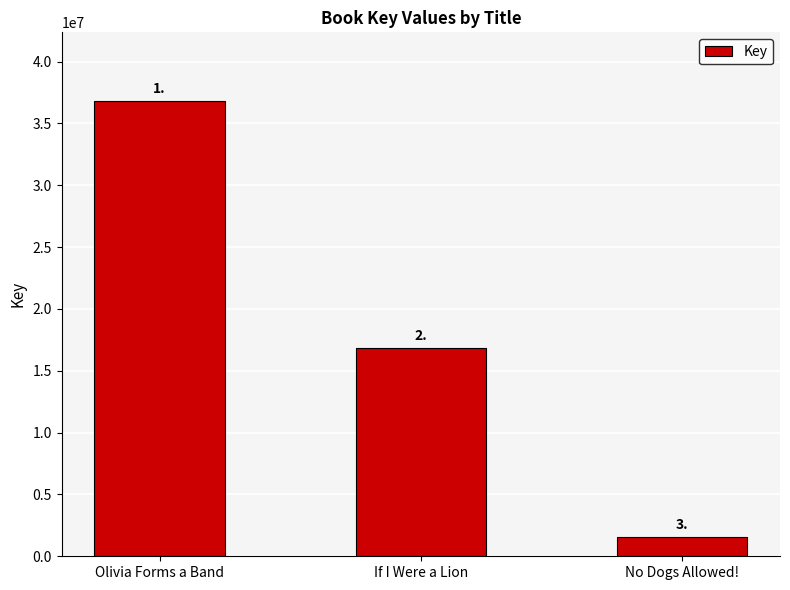

Are the bars horizontal?

No